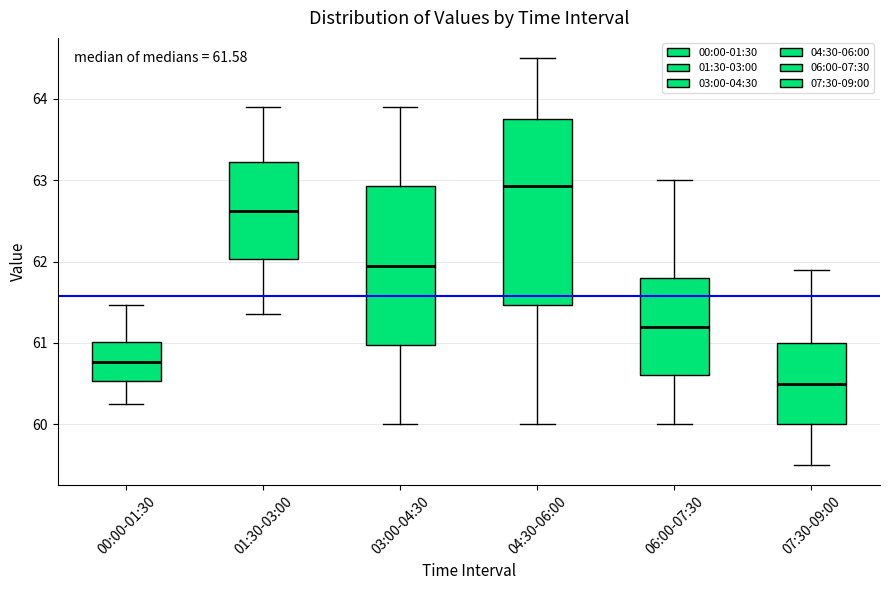

Which box has the lowest median line?

07:30-09:00